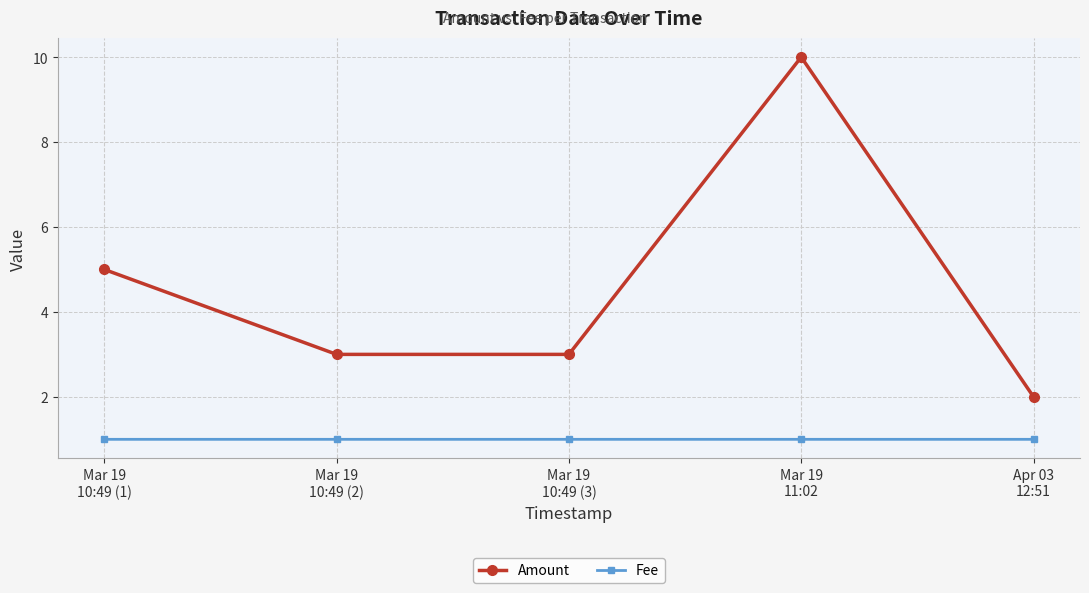

What is the minimum value shown in the chart?

1.0